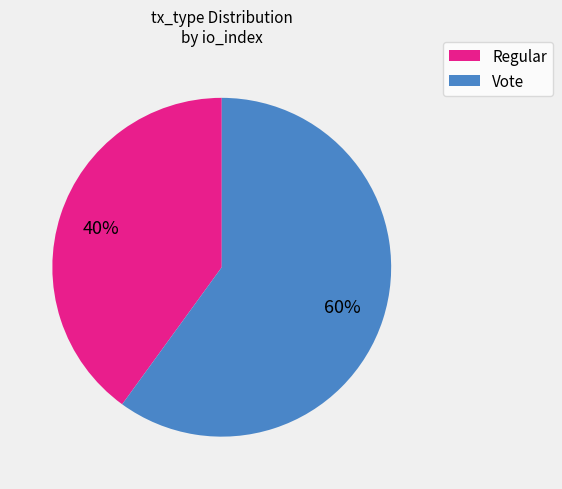

The Vote slice represents 60% of the pie. True or false?

True